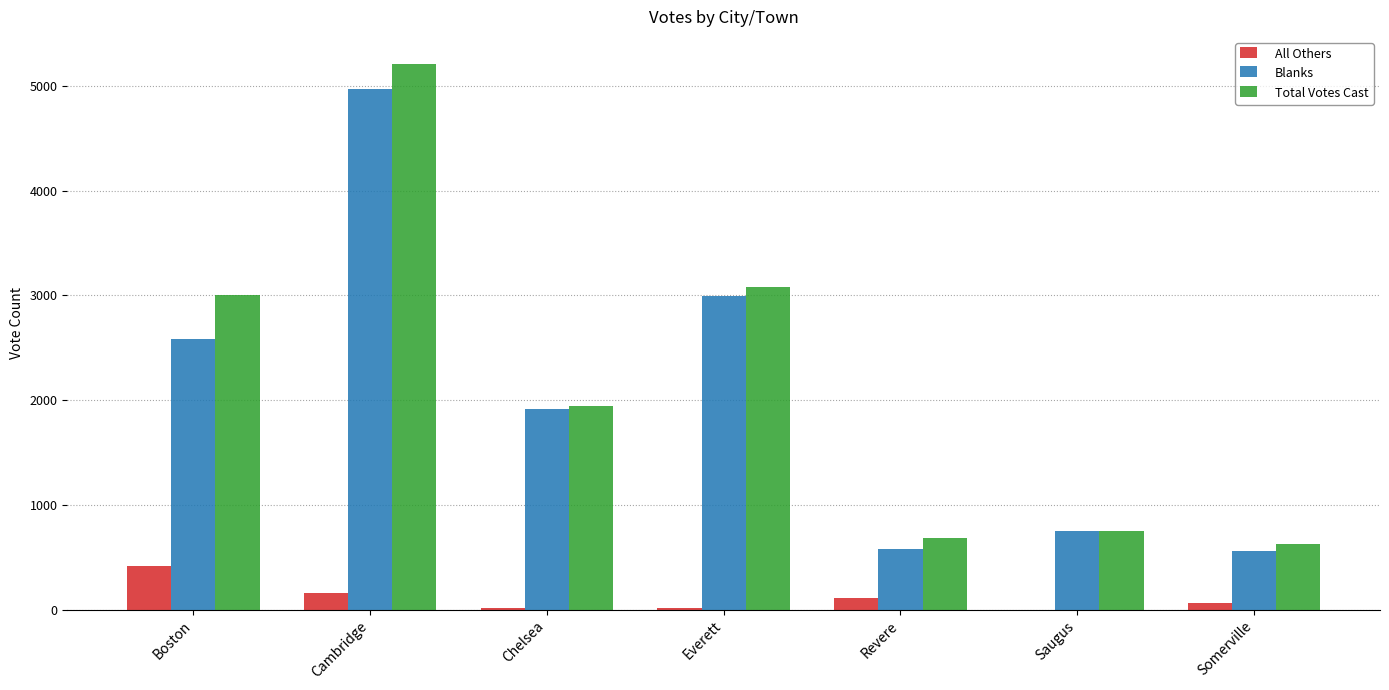

Between Everett and Saugus, which series saw the biggest shift?

Total Votes Cast